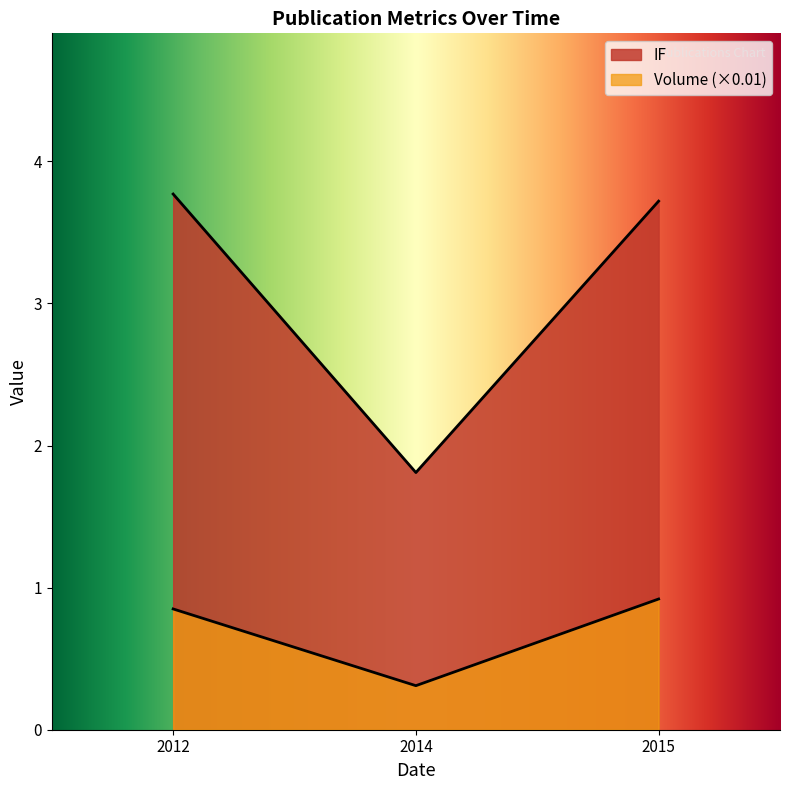

The chart shows a value of 3.7 at 2015. True or false?

True